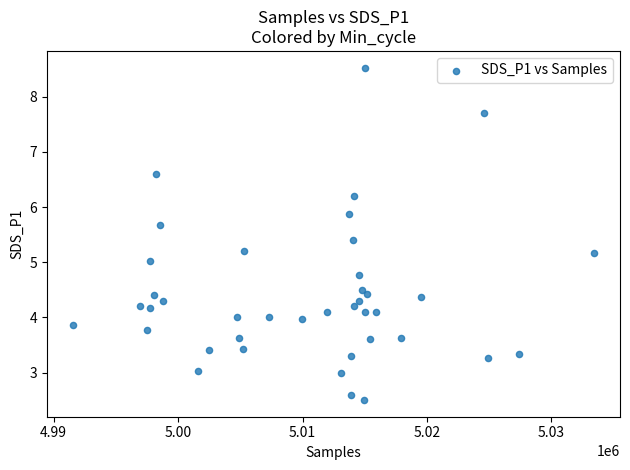

What is the range of Y values (max minus min)?

6.0